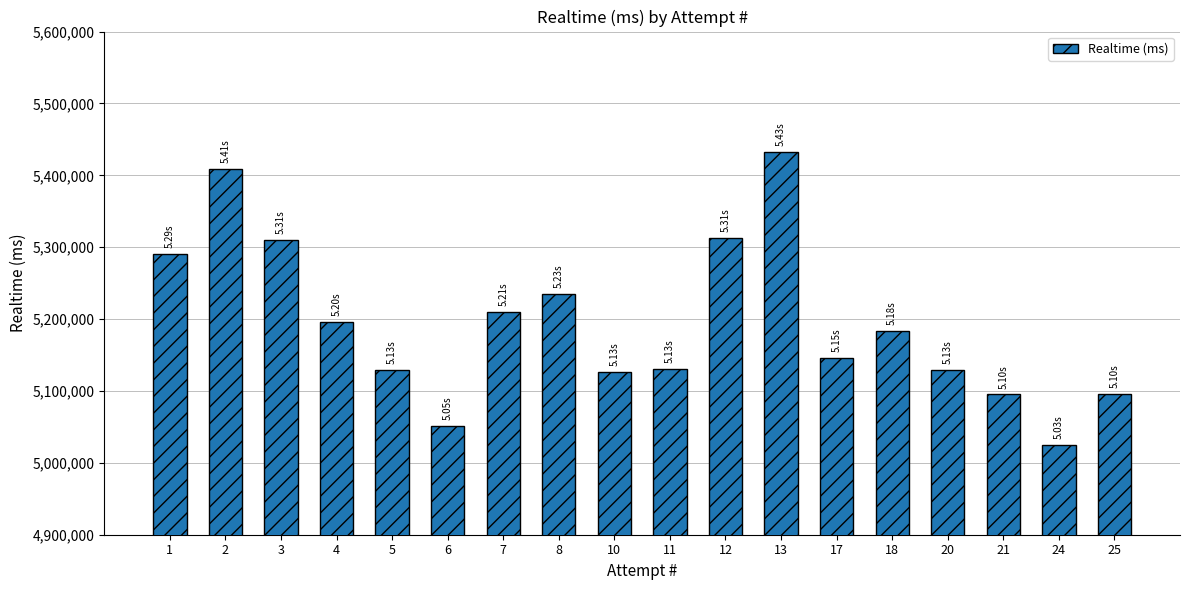

Does the chart contain stacked bars?

No